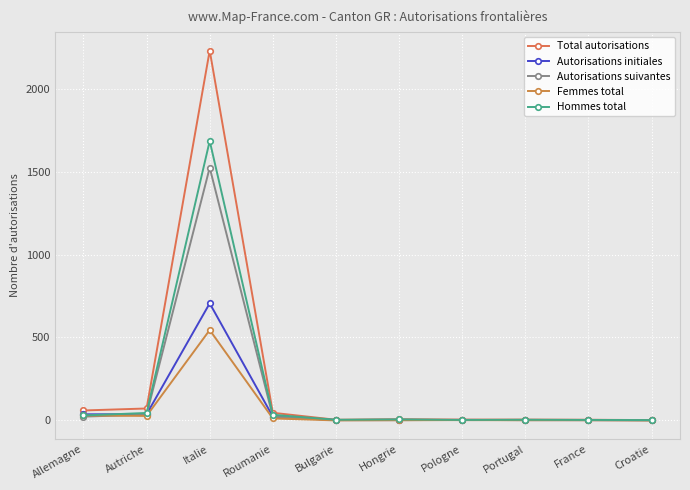

Reading right to left, list all the values displayed in this chart.

Total autorisations: Croatie=2	France=4	Portugal=5	Pologne=5	Hongrie=7	Bulgarie=4	Roumanie=46	Italie=2230	Autriche=72	Allemagne=60
Autorisations initiales: Croatie=2	France=2	Portugal=2	Pologne=3	Hongrie=2	Bulgarie=2	Roumanie=23	Italie=706	Autriche=37	Allemagne=37
Autorisations suivantes: Croatie=0	France=2	Portugal=3	Pologne=2	Hongrie=5	Bulgarie=2	Roumanie=23	Italie=1524	Autriche=35	Allemagne=23
Femmes total: Croatie=0	France=1	Portugal=1	Pologne=2	Hongrie=1	Bulgarie=0	Roumanie=12	Italie=545	Autriche=27	Allemagne=30
Hommes total: Croatie=2	France=3	Portugal=4	Pologne=3	Hongrie=6	Bulgarie=4	Roumanie=34	Italie=1685	Autriche=45	Allemagne=30